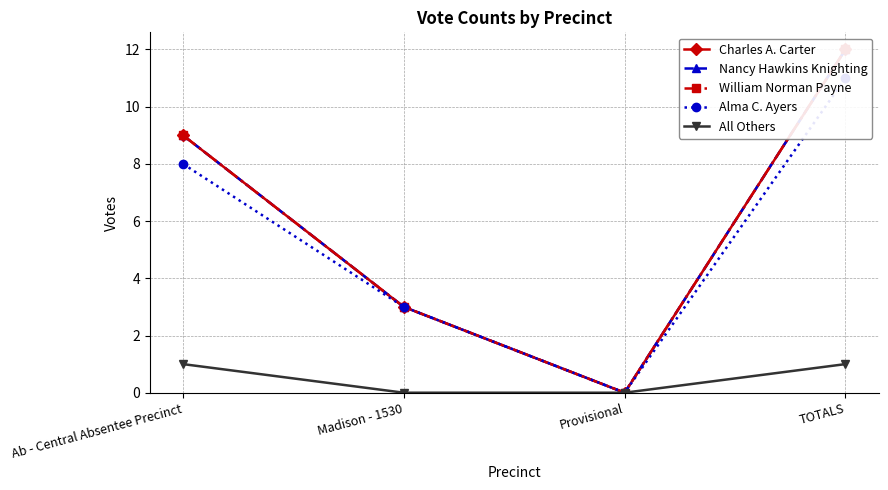

What is the difference between the highest and lowest values at Ab - Central Absentee Precinct?

8